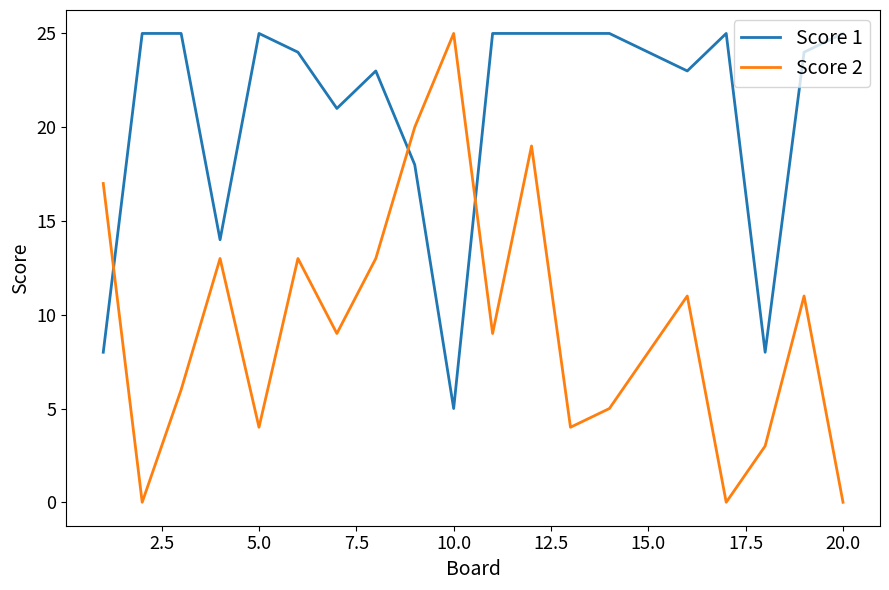

How many times do Score 2 and Score 1 cross each other?

3